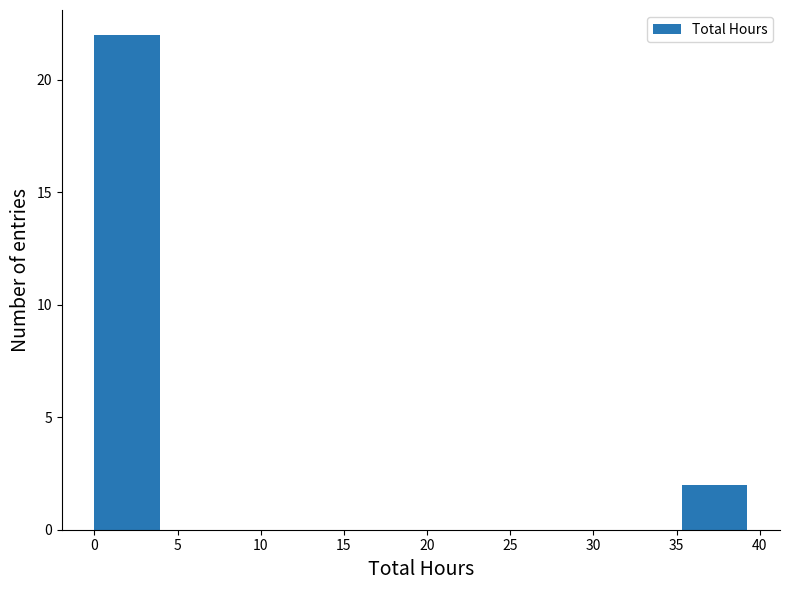

Over which range of the x-axis is the bar tallest?

0.0 to 4.0